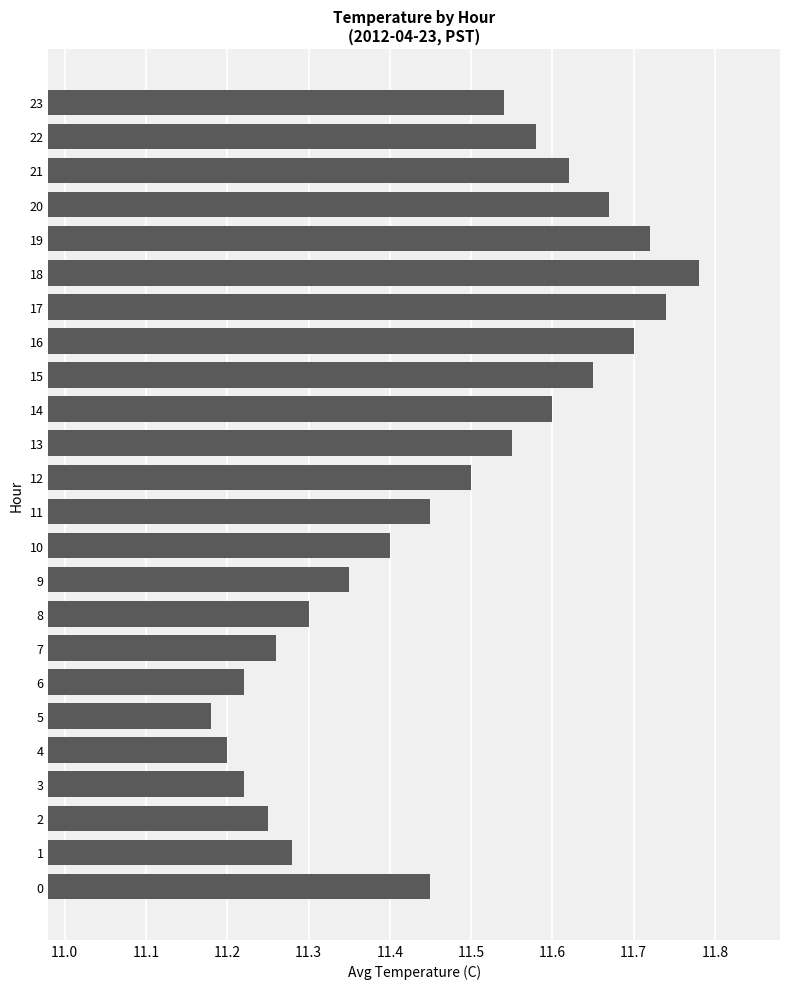

Count the number of data series in this chart.

1